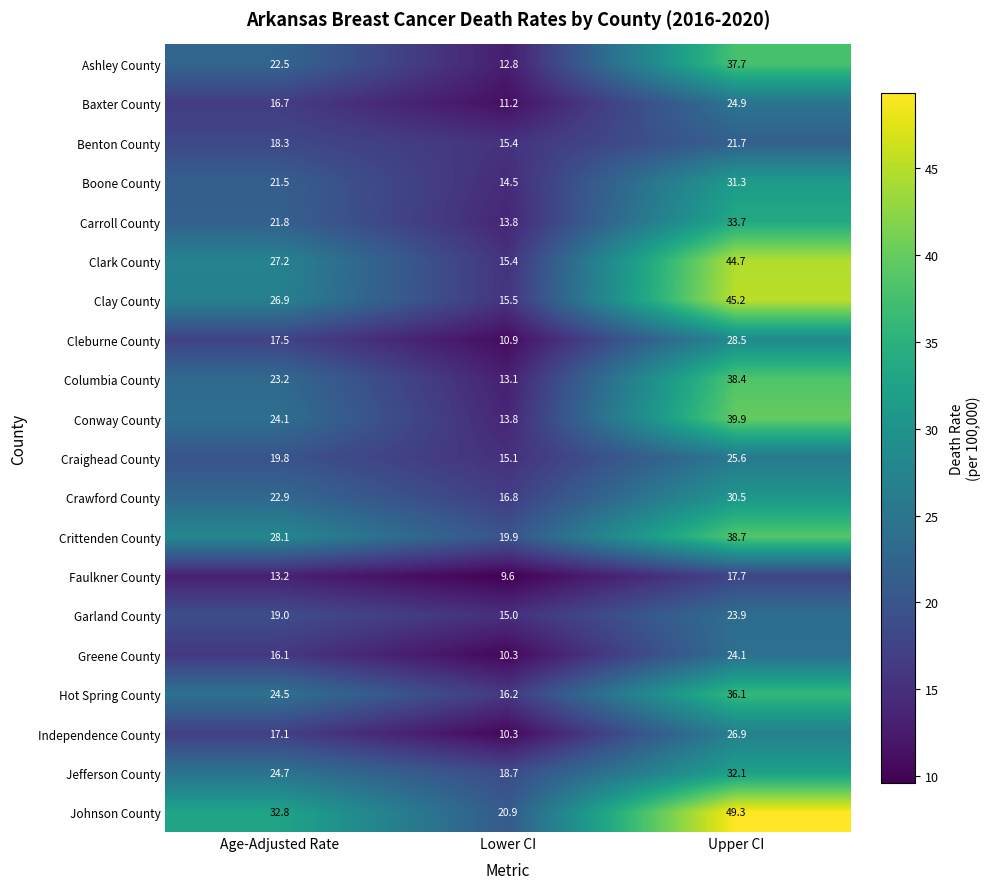

What is the sum of the Ashley County values at Lower CI and Upper CI?

50.5